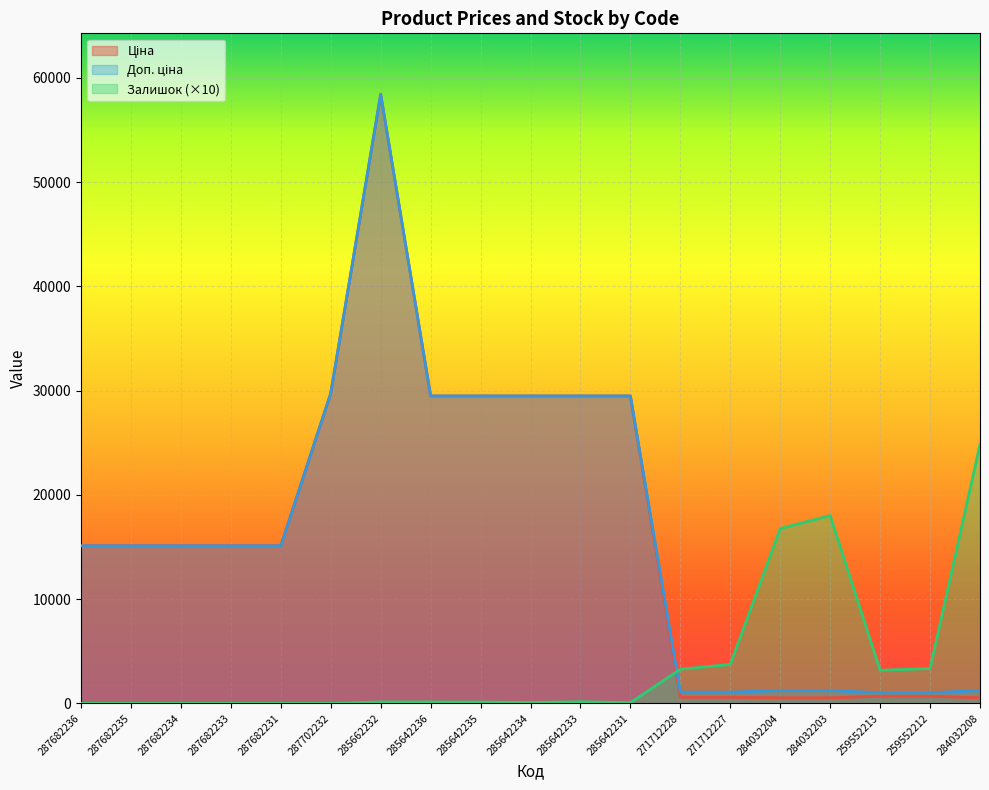

How many lines are shown in the chart?

3